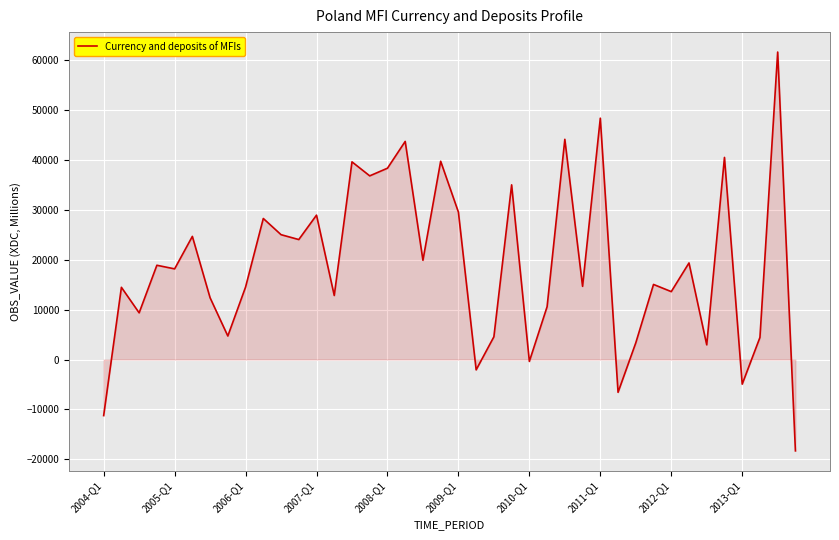

What is the greatest value displayed?

61656.8